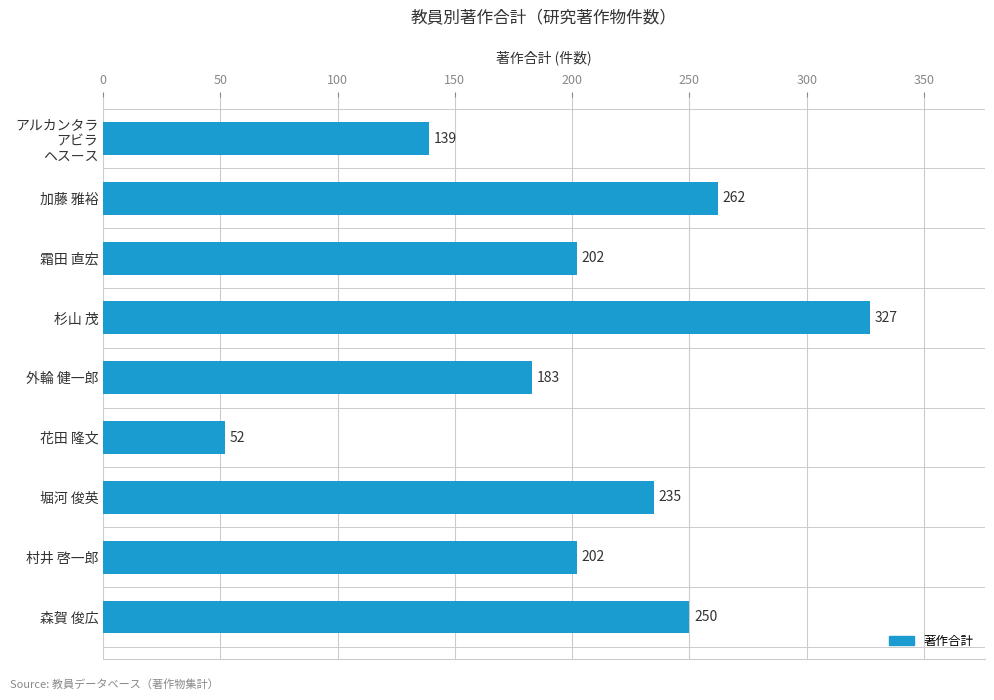

Where is the data nearest to the value 189?

外輪 健一郎